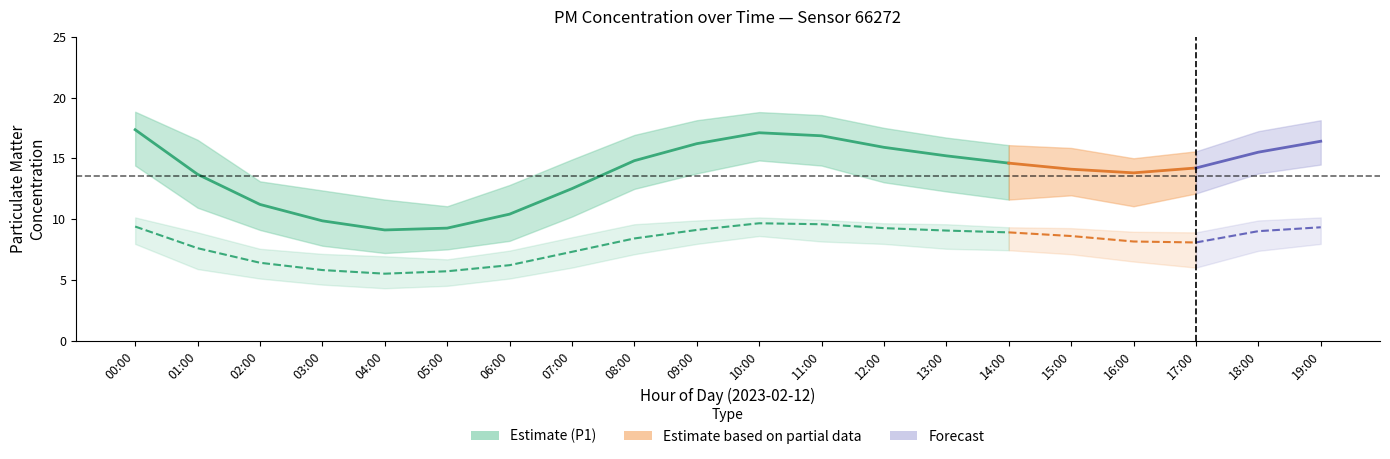

True or false: P2_upper has more than 0 interior local peaks.

True